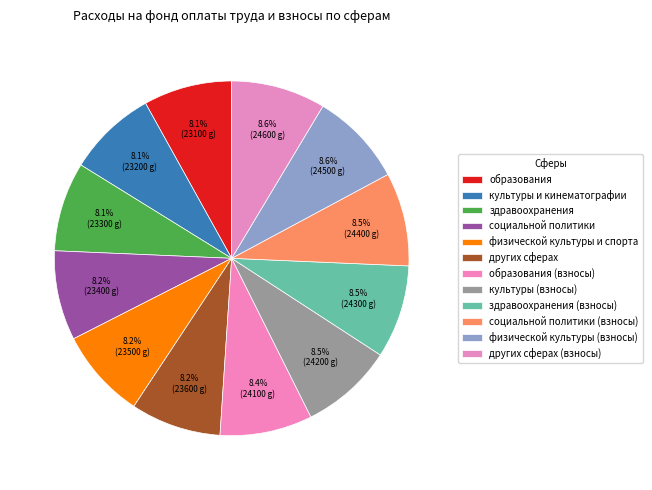

How many segments does this pie chart have?

12